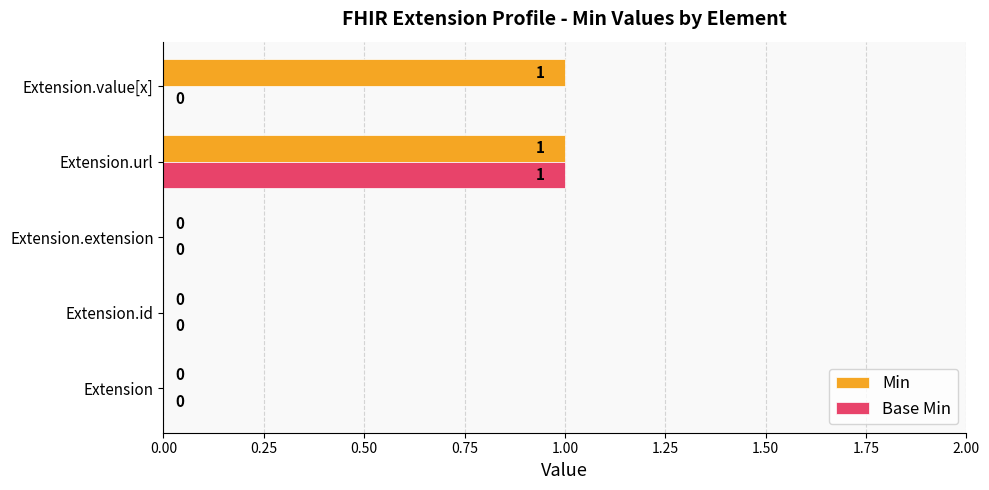

At which label does Base Min reach its peak?

Extension.url